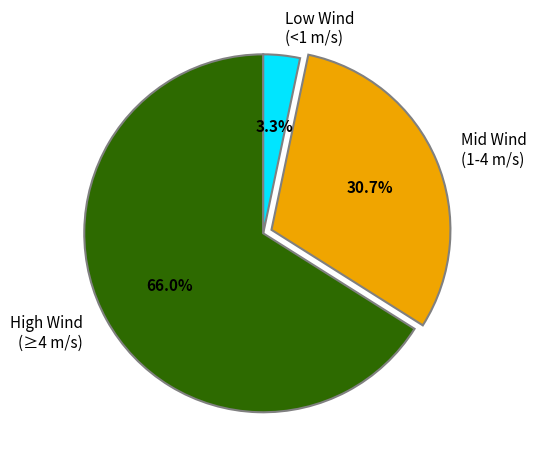

Rank the categories by value from highest to lowest.

High Wind (≥4 m/s), Mid Wind (1-4 m/s), Low Wind (<1 m/s)